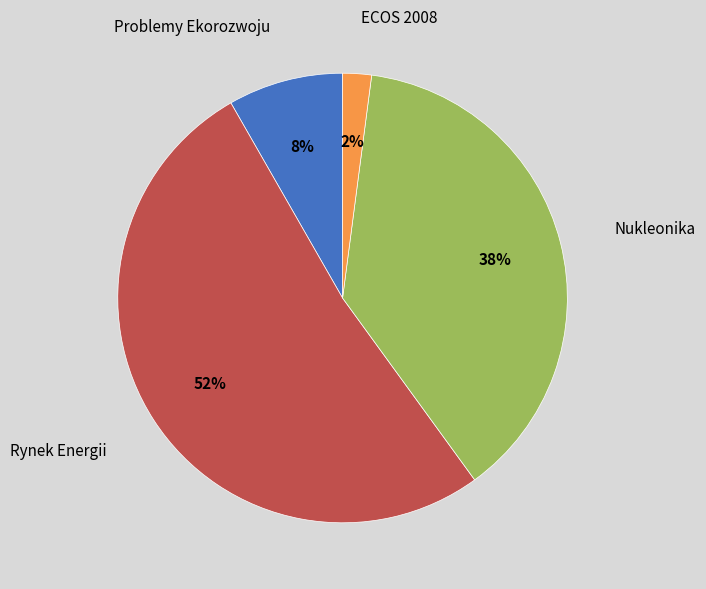

Does any single category account for the majority?

Yes